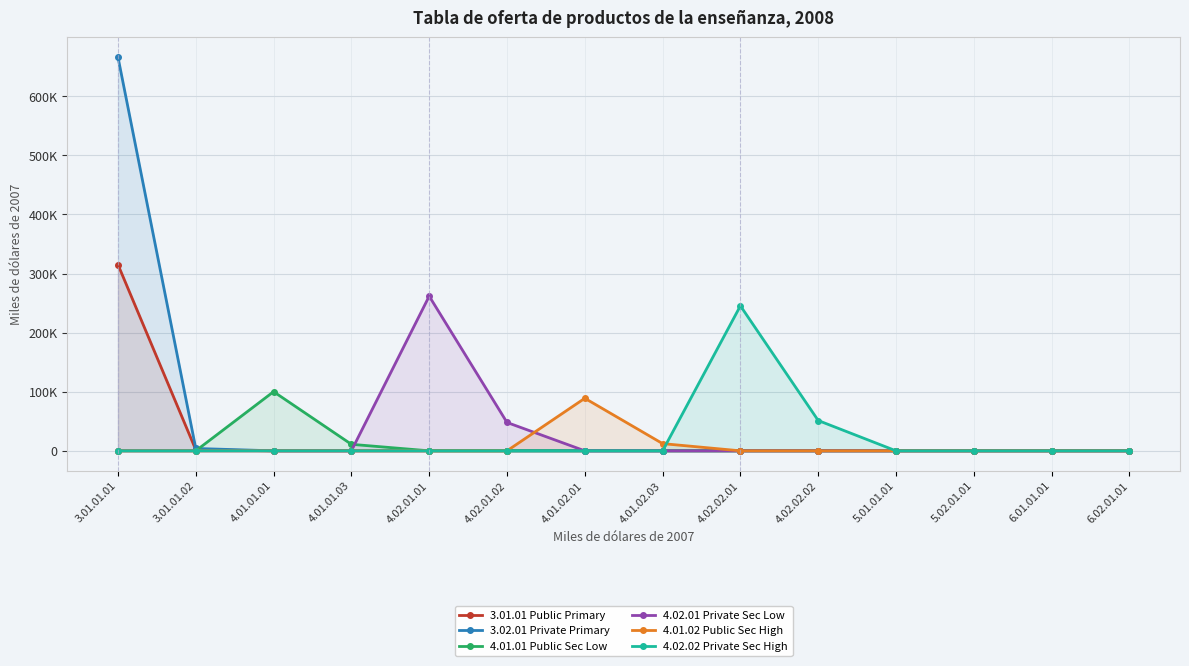

List the series in order of their peak value, lowest first.

4.01.02 Public Sec High, 4.01.01 Public Sec Low, 4.02.02 Private Sec High, 4.02.01 Private Sec Low, 3.01.01 Public Primary, 3.02.01 Private Primary